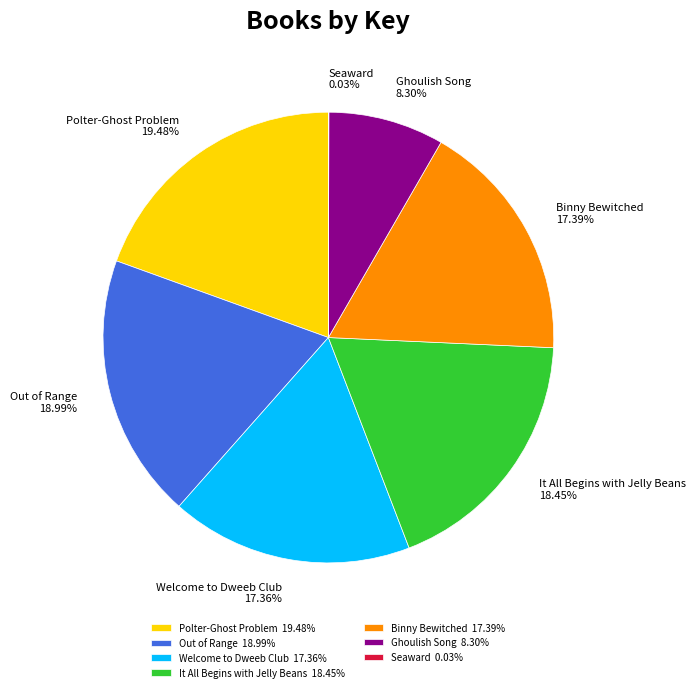

Between It All Begins with Jelly Beans and Welcome to Dweeb Club, which is larger?

It All Begins with Jelly Beans